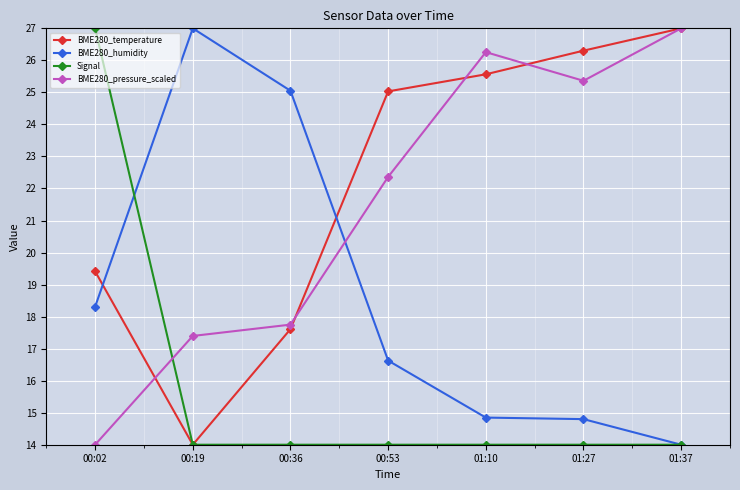

Rank the series at 00:02 from lowest to highest value.

BME280_pressure_scaled, BME280_humidity, BME280_temperature, Signal